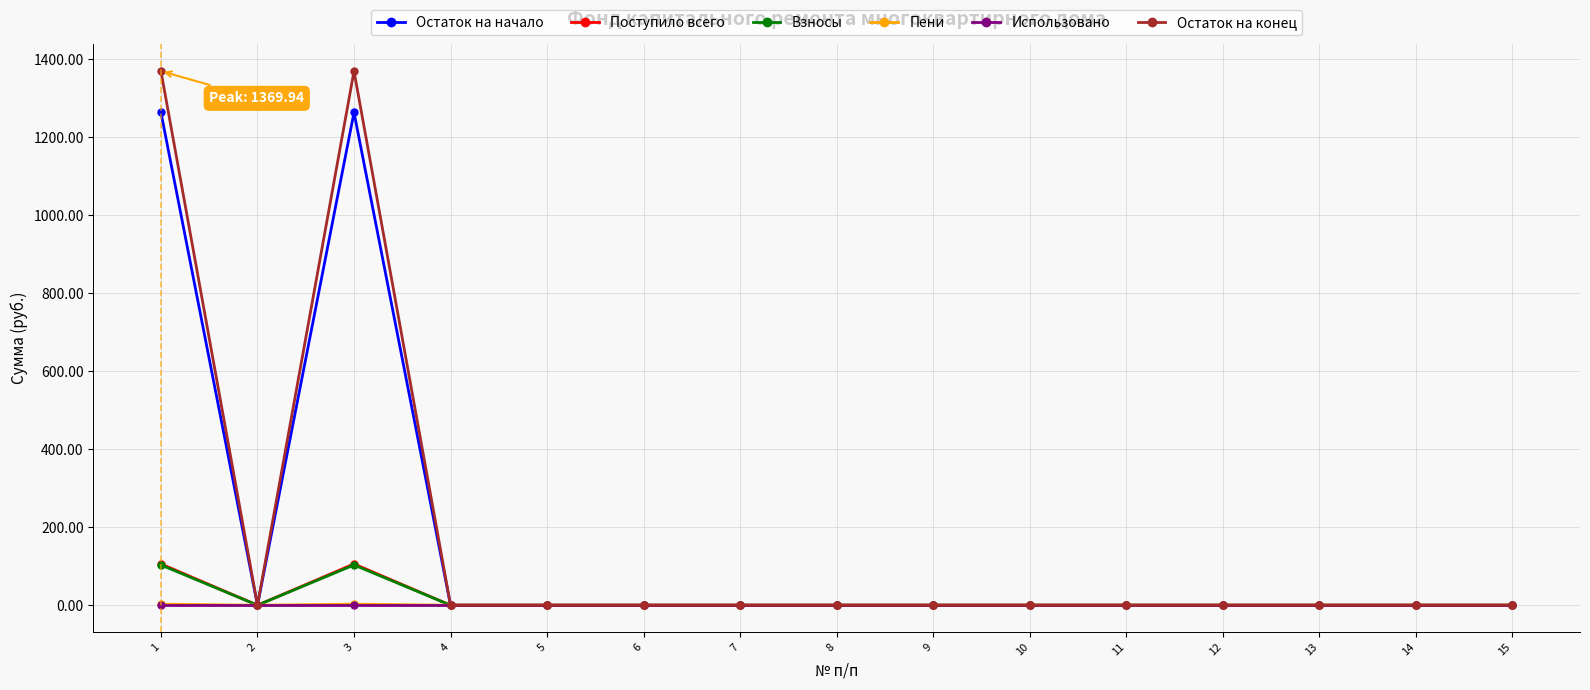

What is the greatest value displayed?

1369.9